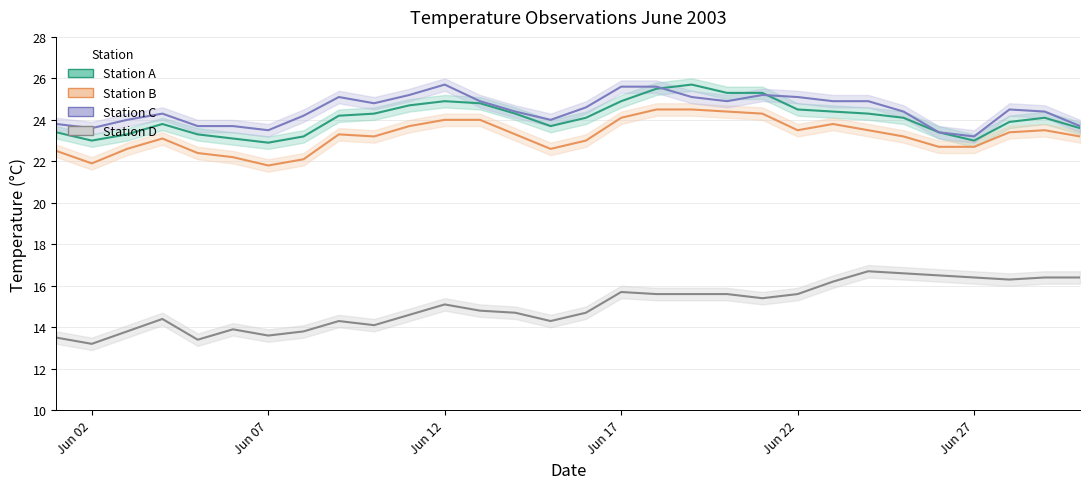

Which category has the lowest value in the Station B series?

Jun 07